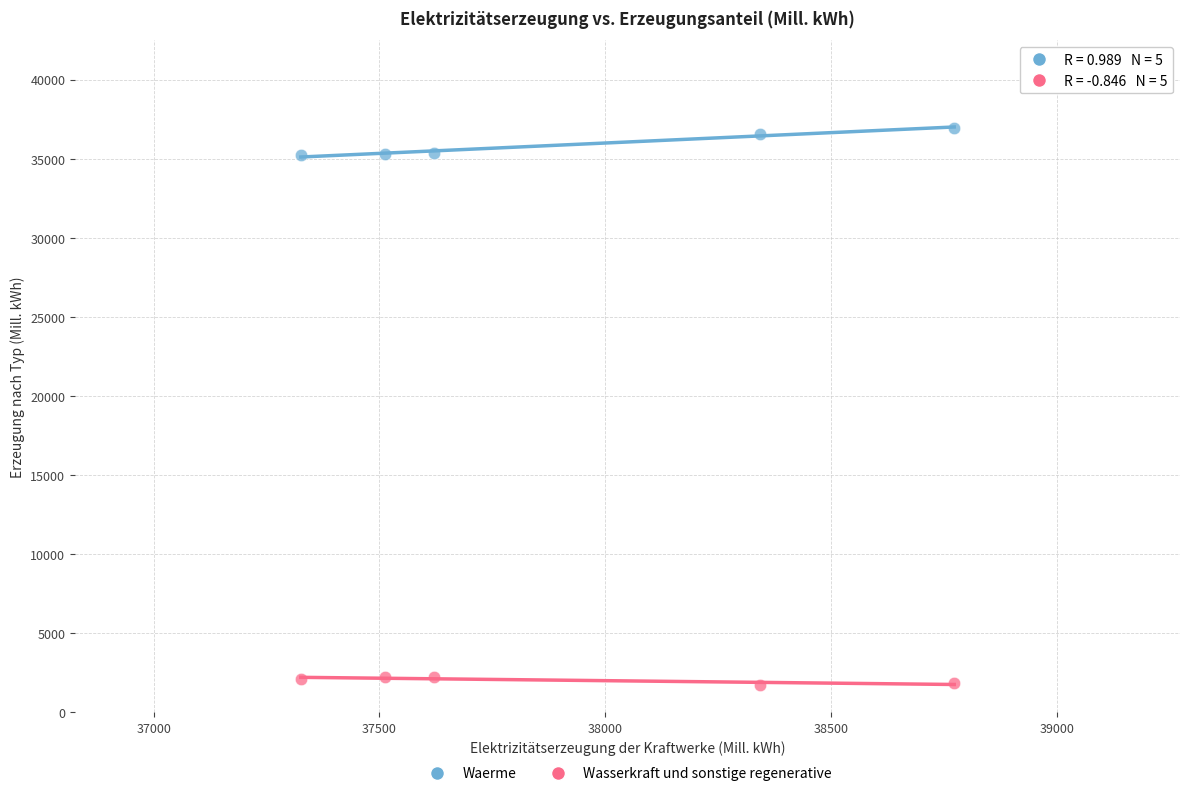

Which series has the widest spread of Y values?

Waerme